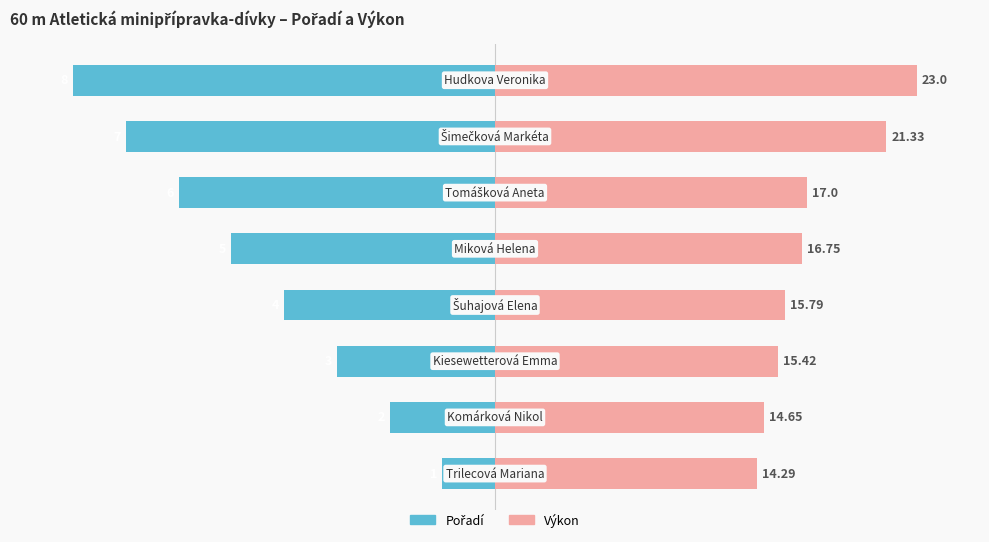

What is the difference between the highest and lowest values at 4?

135.3